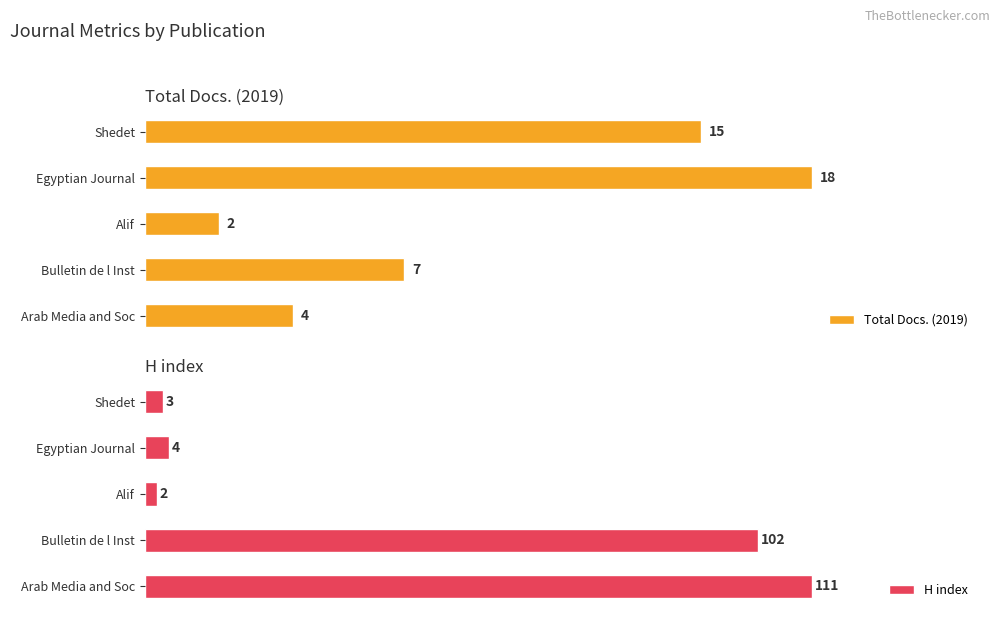

Are the bars grouped side by side (vs. stacked)?

Yes